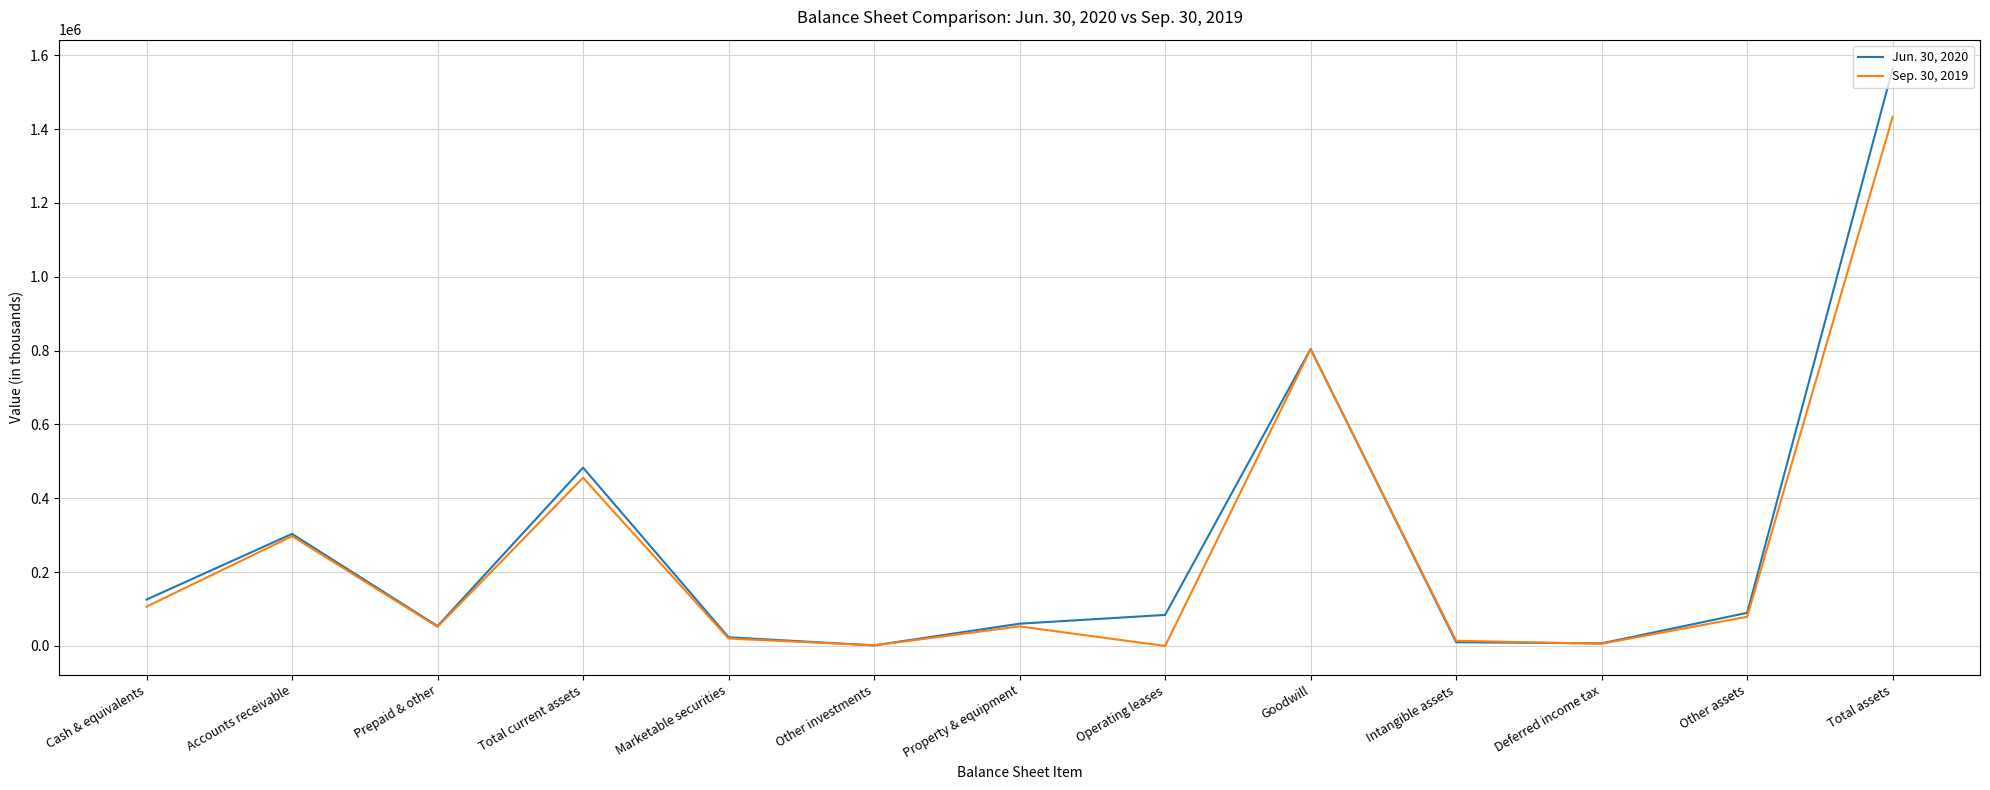

The Jun. 30, 2020 series shows 30380 at Cash & equivalents. True or false?

False